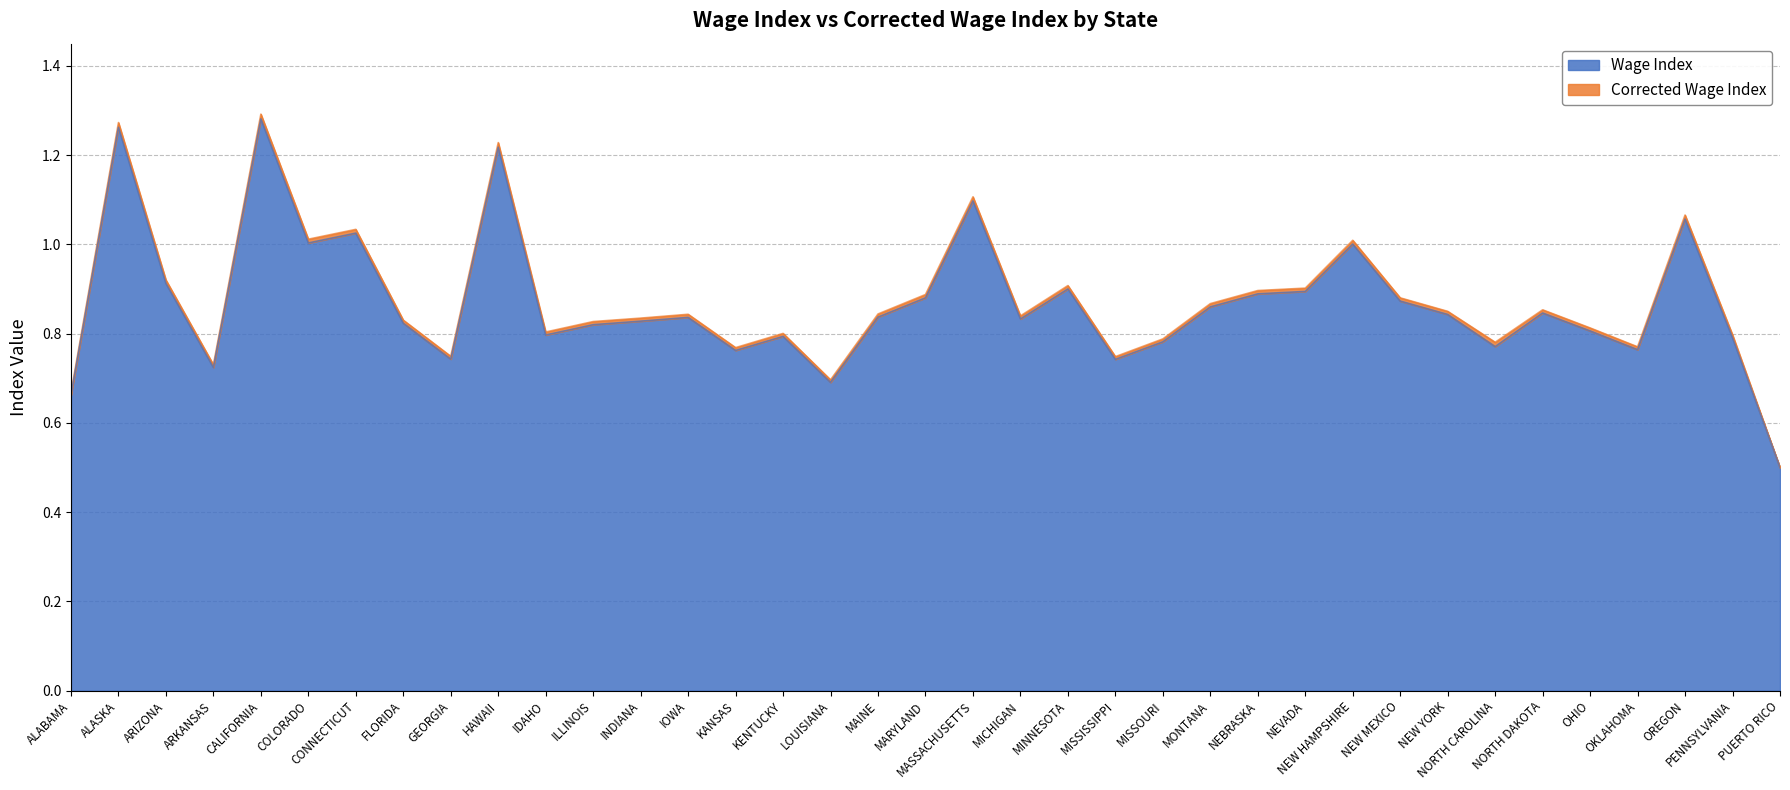

Read the Corrected Wage Index value at CONNECTICUT.

1.0